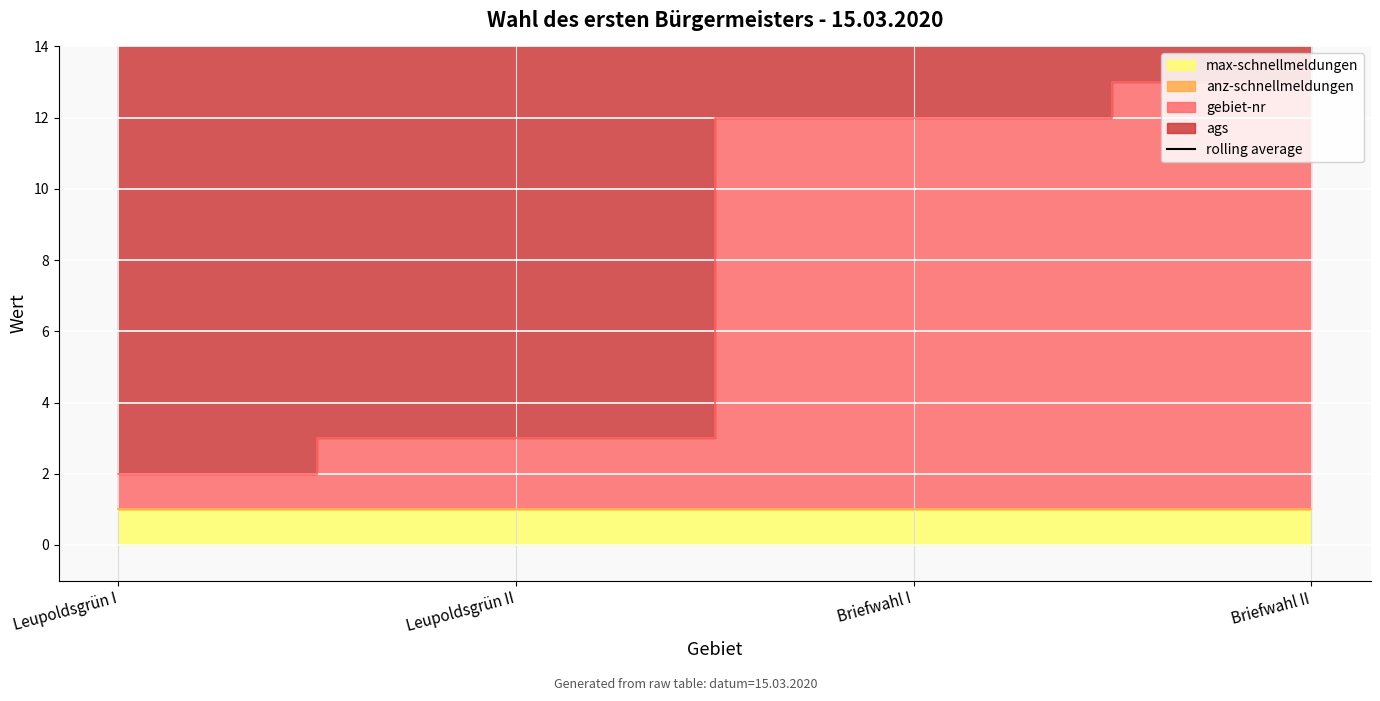

The value at Leupoldsgrün I is 3989936.8. True or false?

False